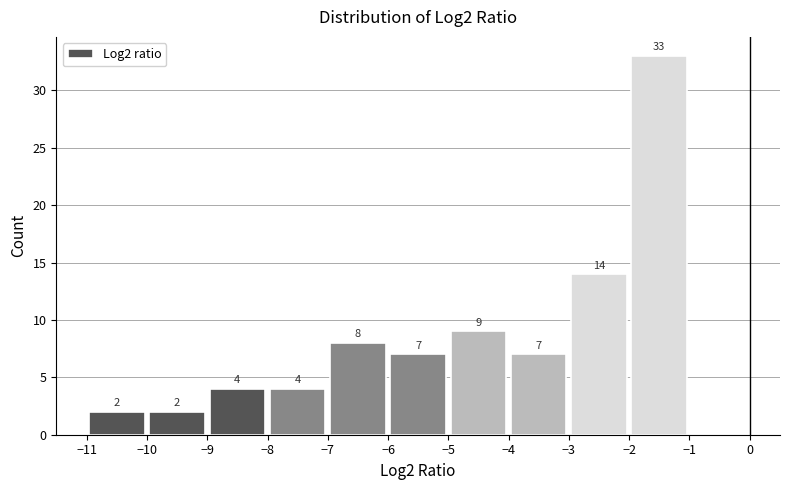

Over which range of the x-axis is the bar tallest?

-2 to -1